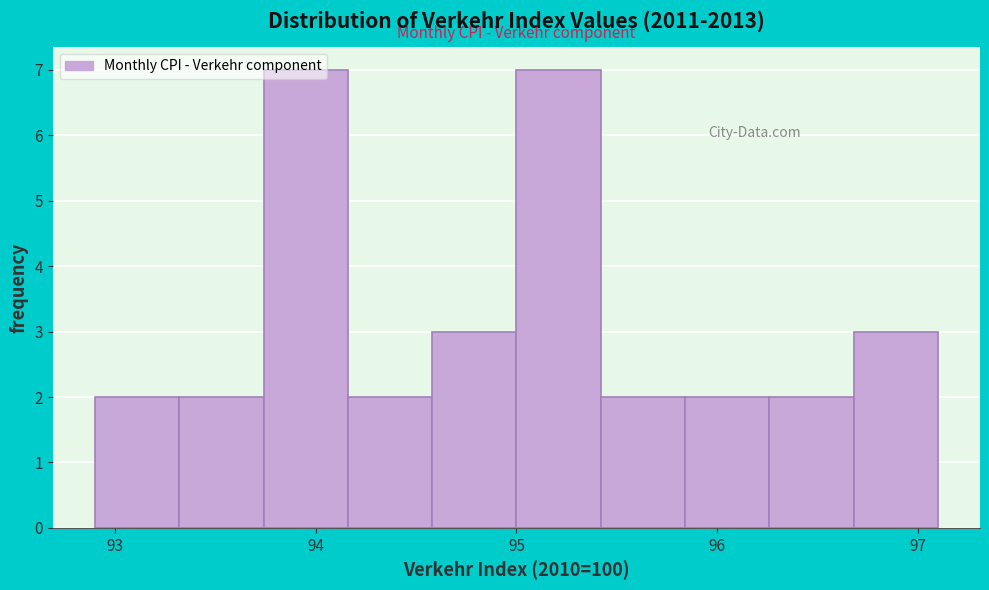

Reading left to right, list every bar in this chart as the range it spans on the x-axis followed by its height. Neither the bar edges nor the heights are printed on the chart, so give them approximately, as read against the axes.

92.90 to 93.32: 2
93.32 to 93.74: 2
93.74 to 94.16: 7
94.16 to 94.58: 2
94.58 to 95.00: 3
95.00 to 95.42: 7
95.42 to 95.84: 2
95.84 to 96.26: 2
96.26 to 96.68: 2
96.68 to 97.10: 3